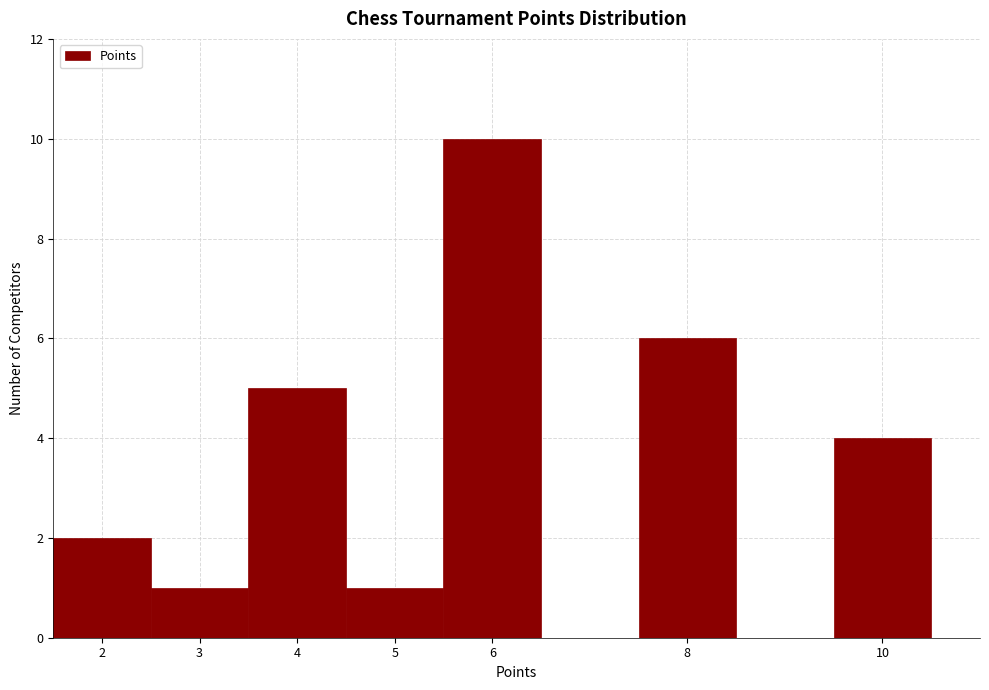

Reading left to right, list every bar in this chart as the range it spans on the x-axis followed by its height. The values are not printed on the chart, so give them approximately, as read against the axis.

1.5 to 2.5: 2
2.5 to 3.5: 1
3.5 to 4.5: 5
4.5 to 5.5: 1
5.5 to 6.5: 10
6.5 to 7.5: 0
7.5 to 8.5: 6
8.5 to 9.5: 0
9.5 to 10.5: 4